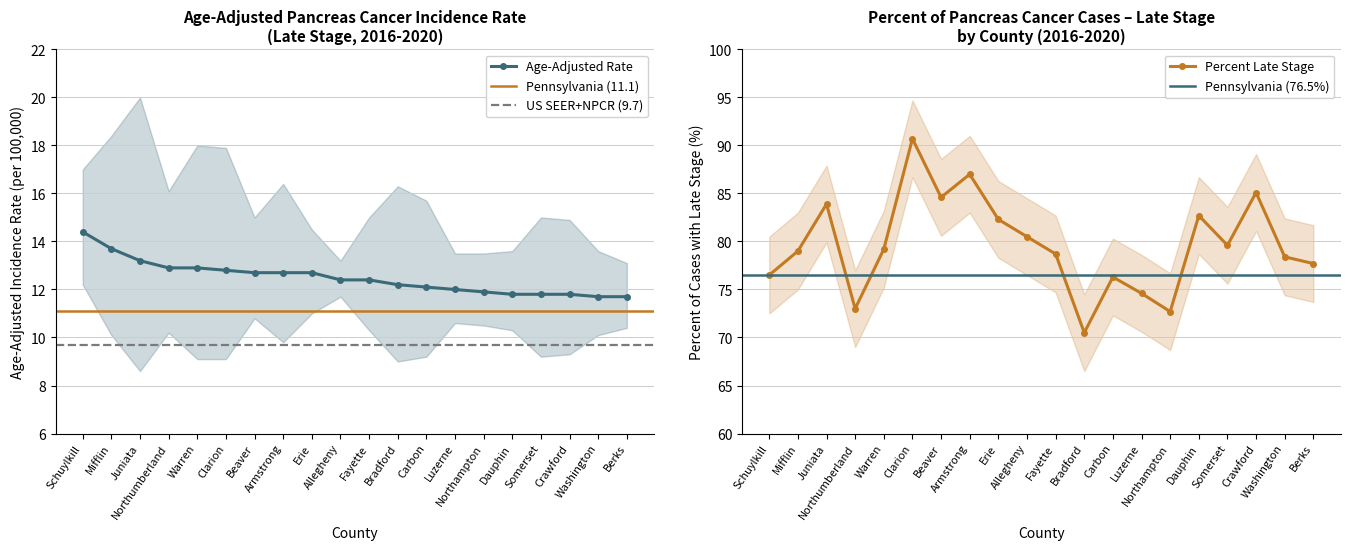

Which series has the widest spread of values?

Percent Late Stage